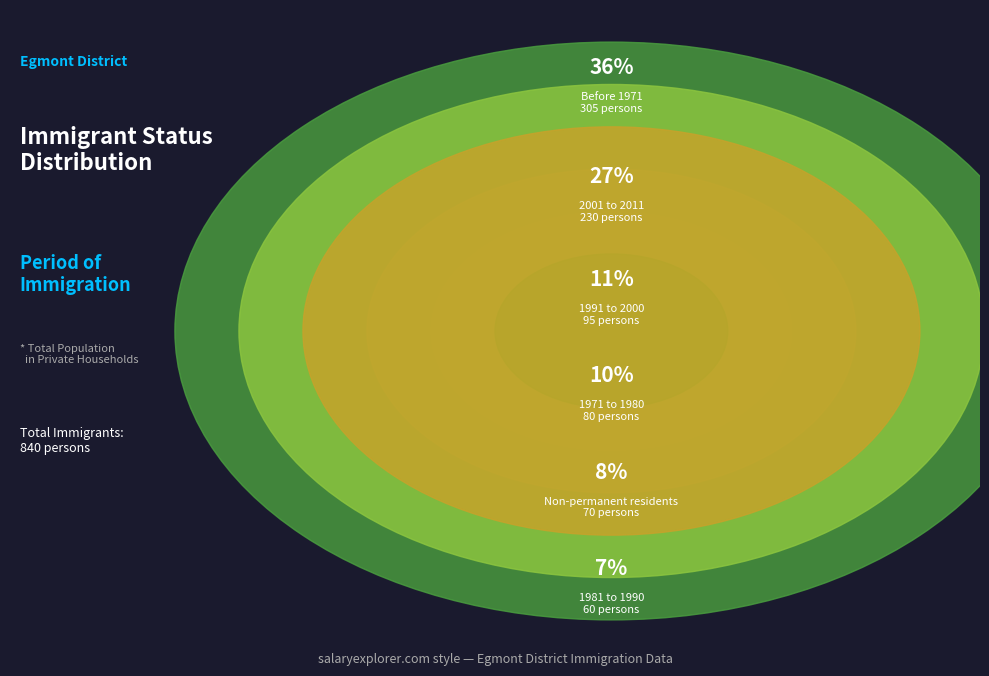

Is it true that 1991 to 2000 is 2% of the pie?

False